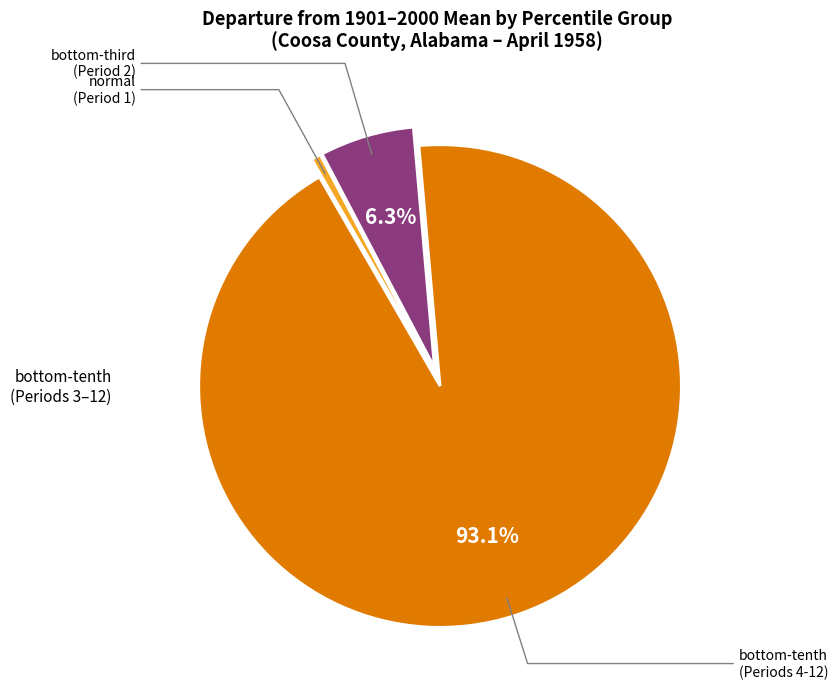

Is there any slice that represents more than half of the pie?

Yes